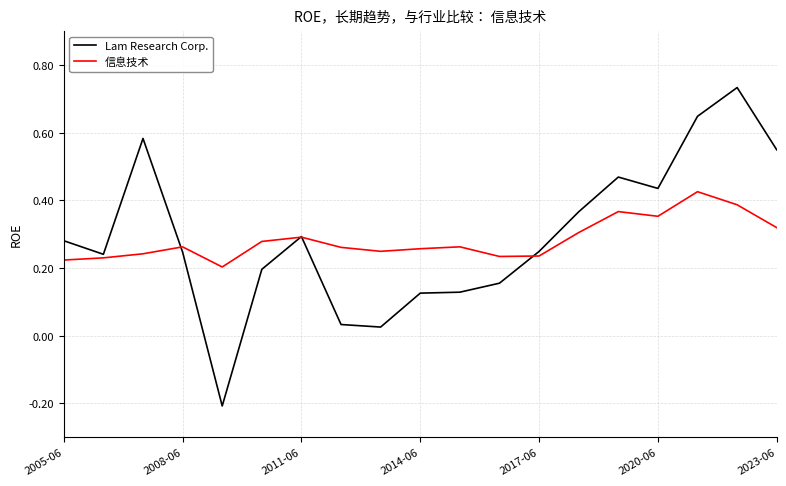

Which series has the widest spread of values?

Lam Research Corp.